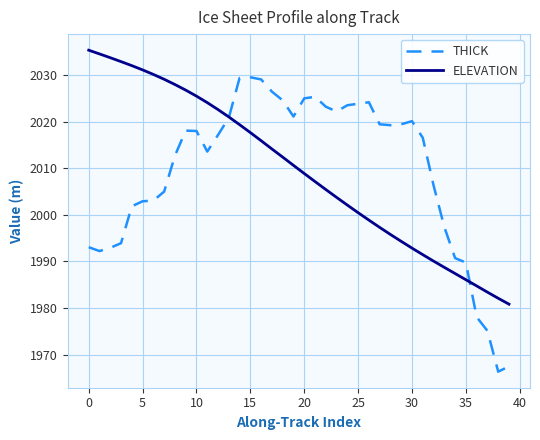

After their last crossing, which series has the higher values: THICK or ELEVATION?

ELEVATION